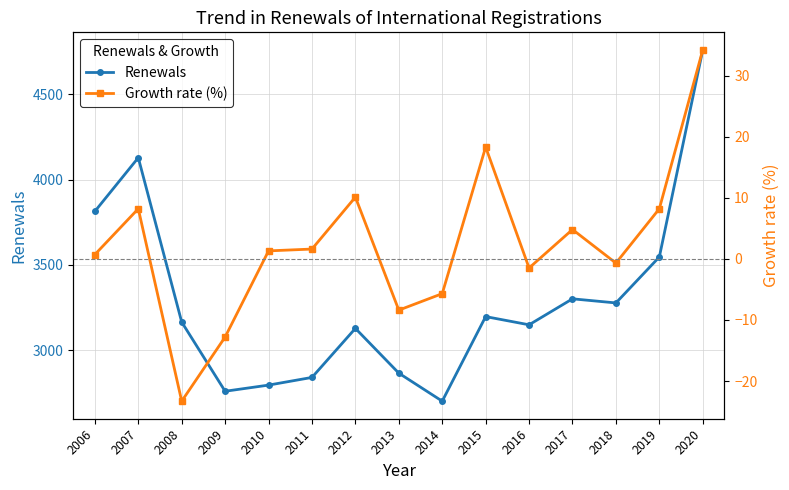

Does the chart have visible grid lines?

Yes